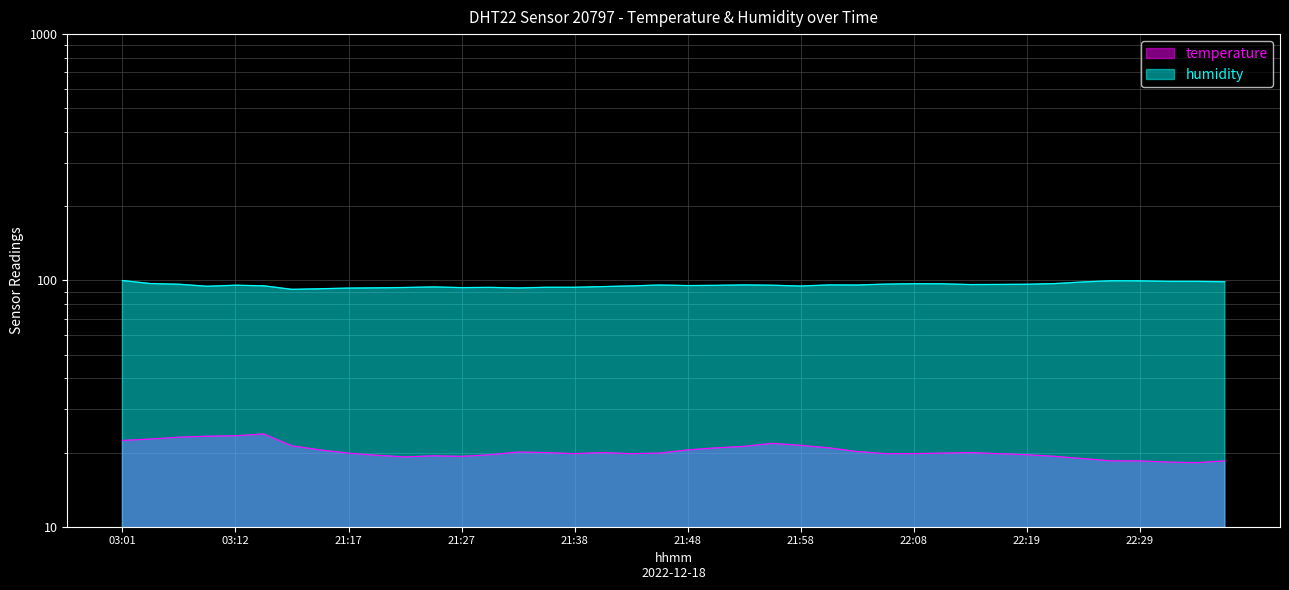

What value does the temperature series have at 21:56?

21.8